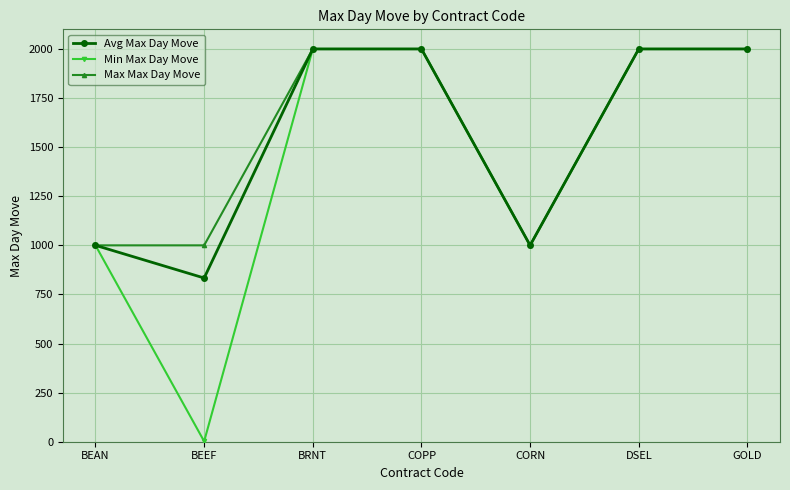

What is the label of the 2nd point from the left?

BEEF